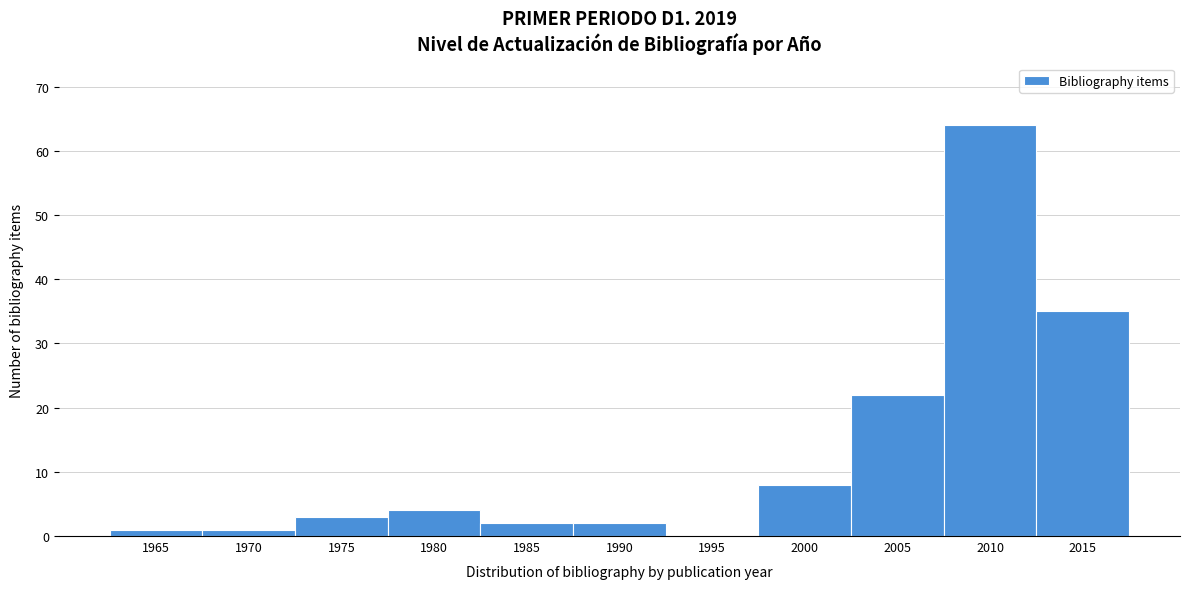

Reading right to left, what are all the values shown in this chart?

2015=35	2010=64	2005=22	2000=8	1995=0	1990=2	1985=2	1980=4	1975=3	1970=1	1965=1